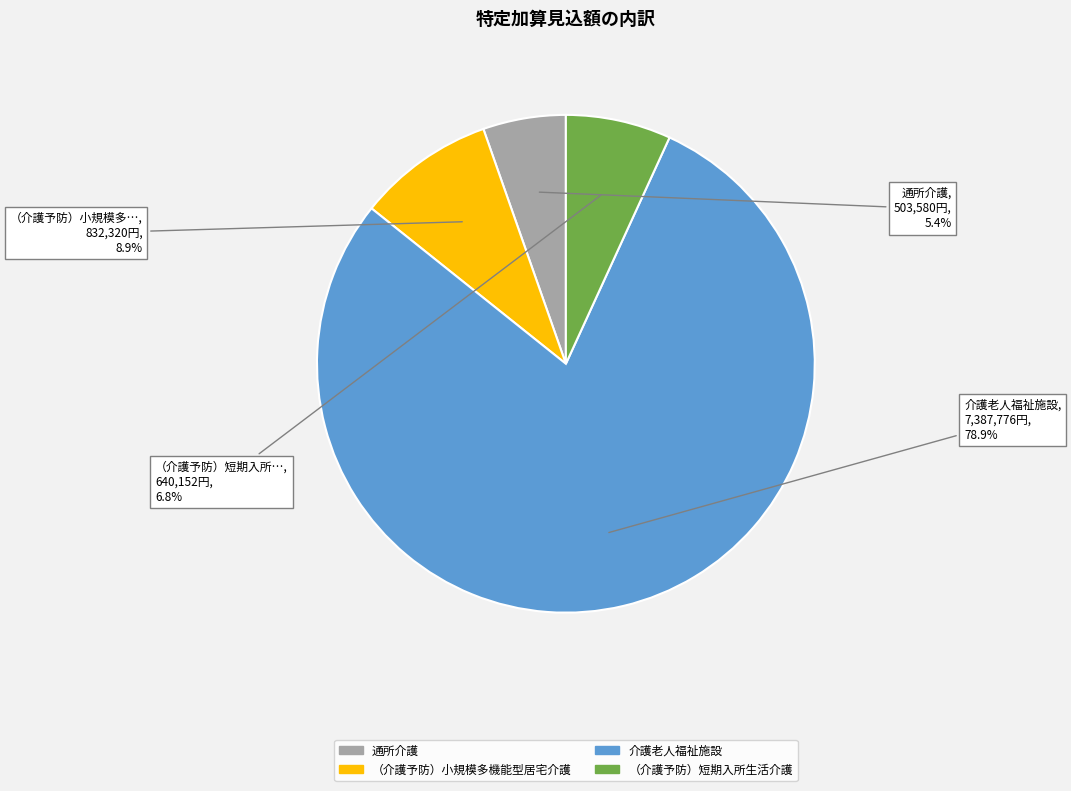

What percentage is the （介護予防）小規模多機能型居宅介護 slice, to the nearest percent?

9%